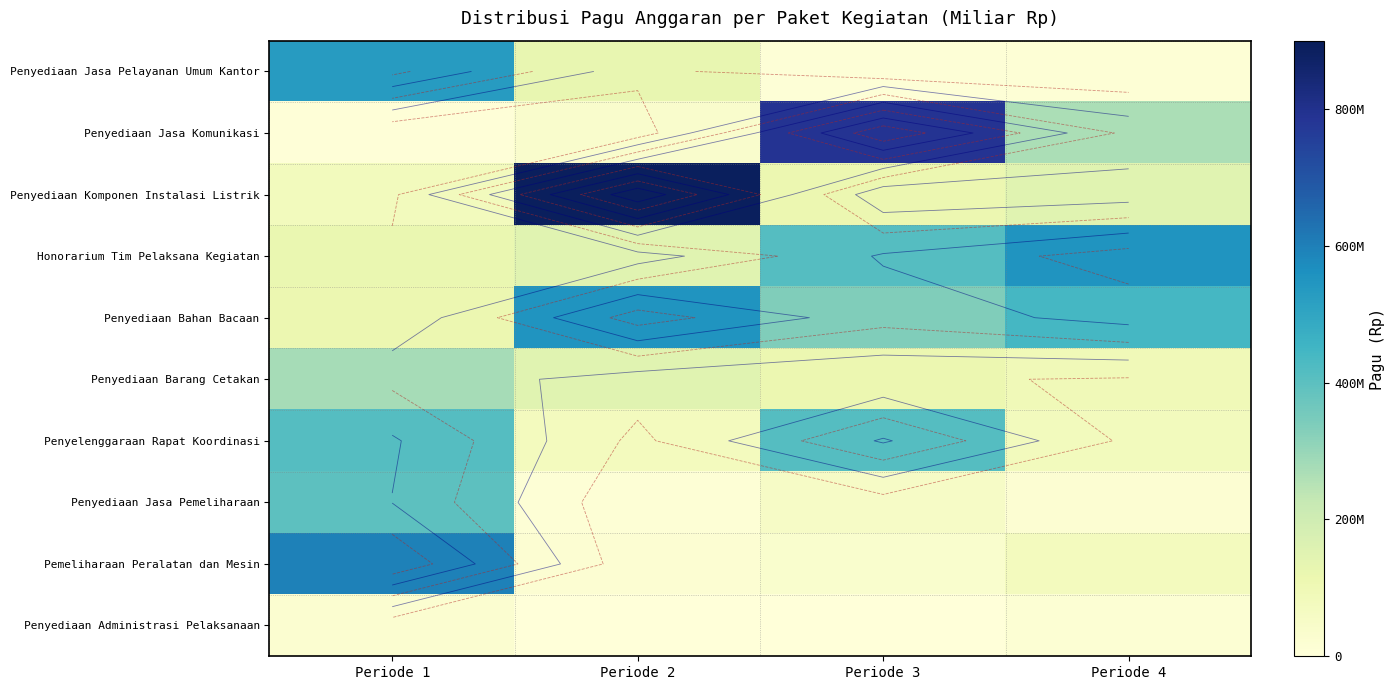

List the series in order of their peak value, lowest first.

Penyediaan Administrasi Pelaksanaan, Penyediaan Barang Cetakan, Penyediaan Jasa Pemeliharaan, Penyelenggaraan Rapat Koordinasi, Penyediaan Jasa Pelayanan Umum Kantor, Honorarium Tim Pelaksana Kegiatan, Penyediaan Bahan Bacaan, Pemeliharaan Peralatan dan Mesin, Penyediaan Jasa Komunikasi, Penyediaan Komponen Instalasi Listrik